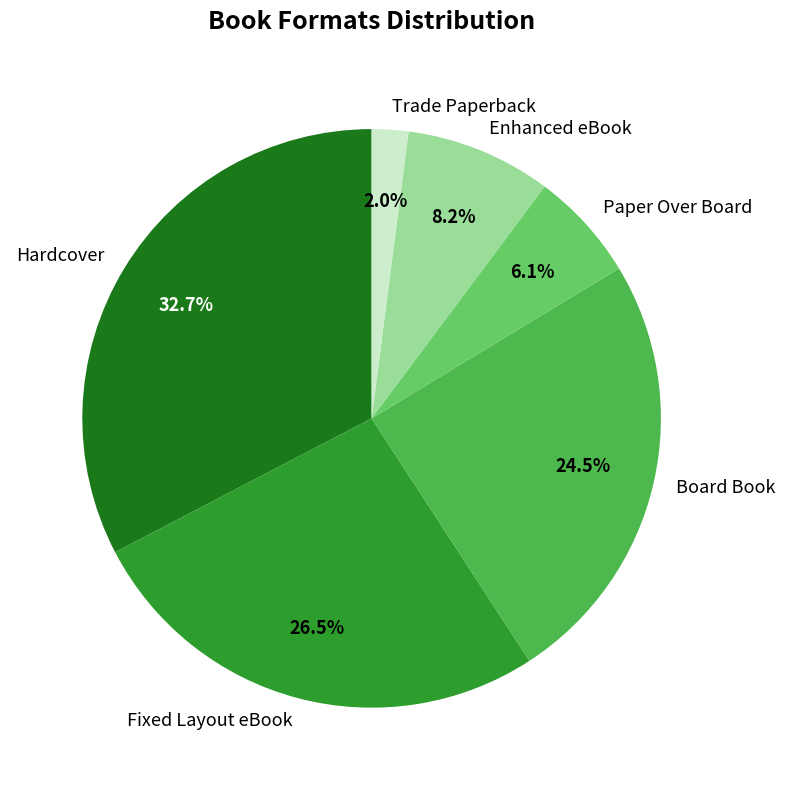

What is the largest slice in the pie chart?

Hardcover